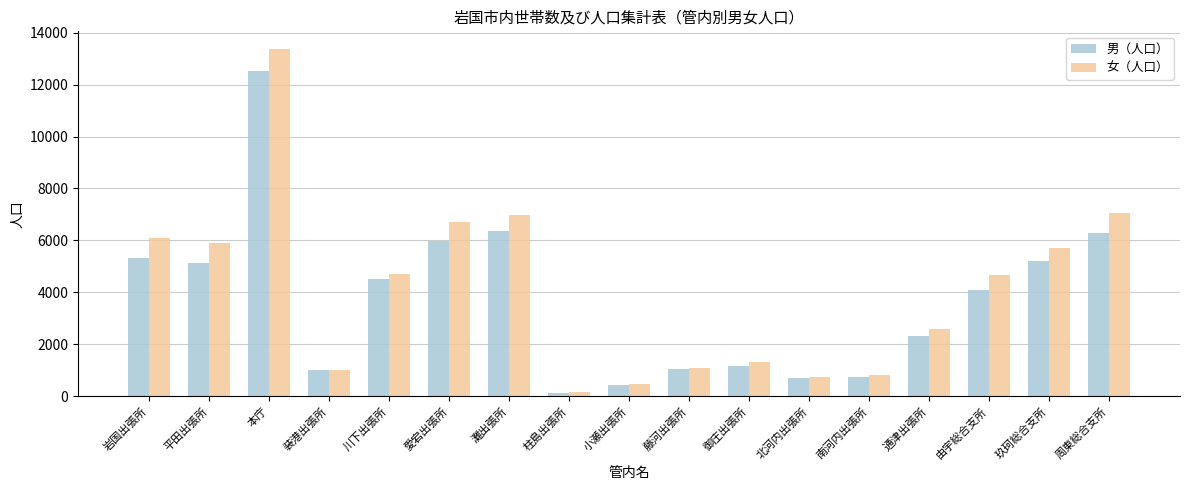

How many bars are there in total?

34